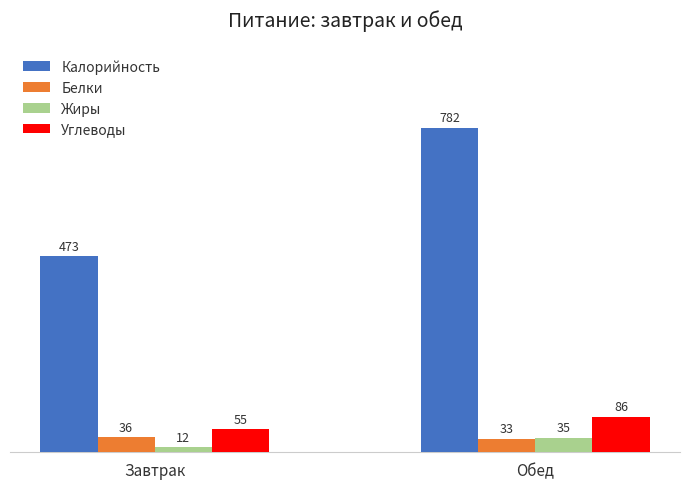

What is the value of the Белки bar at the 2nd from the left?

33